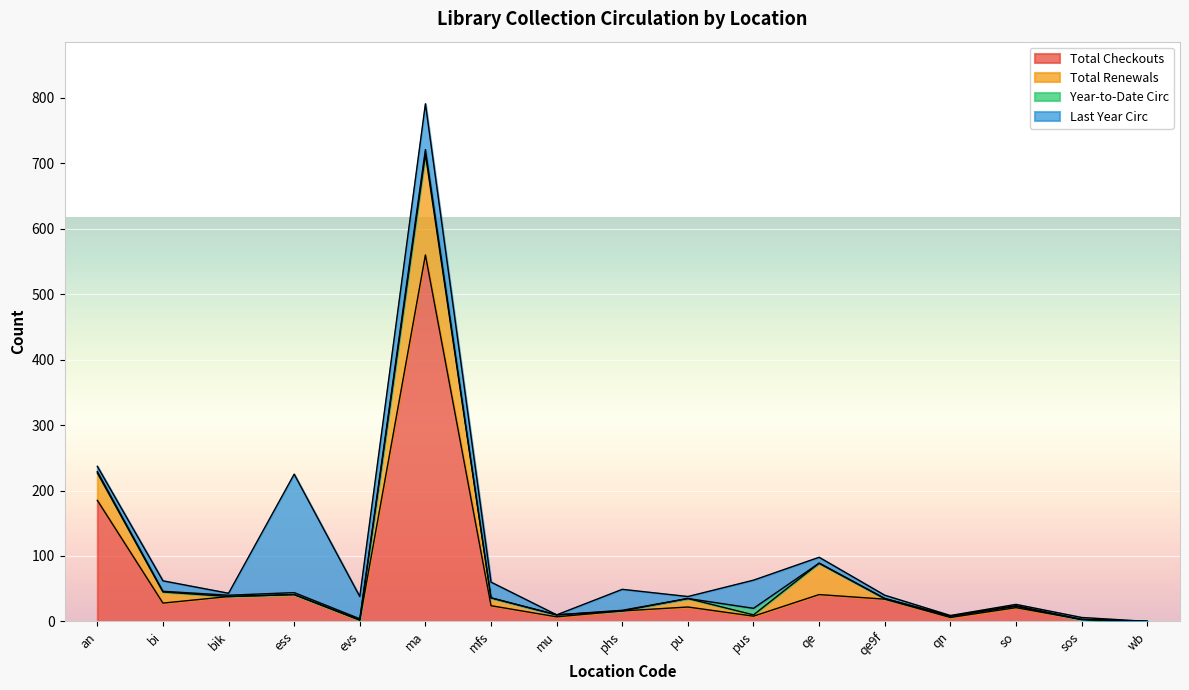

True or false: Total Renewals has a value of 48 at qe.

True